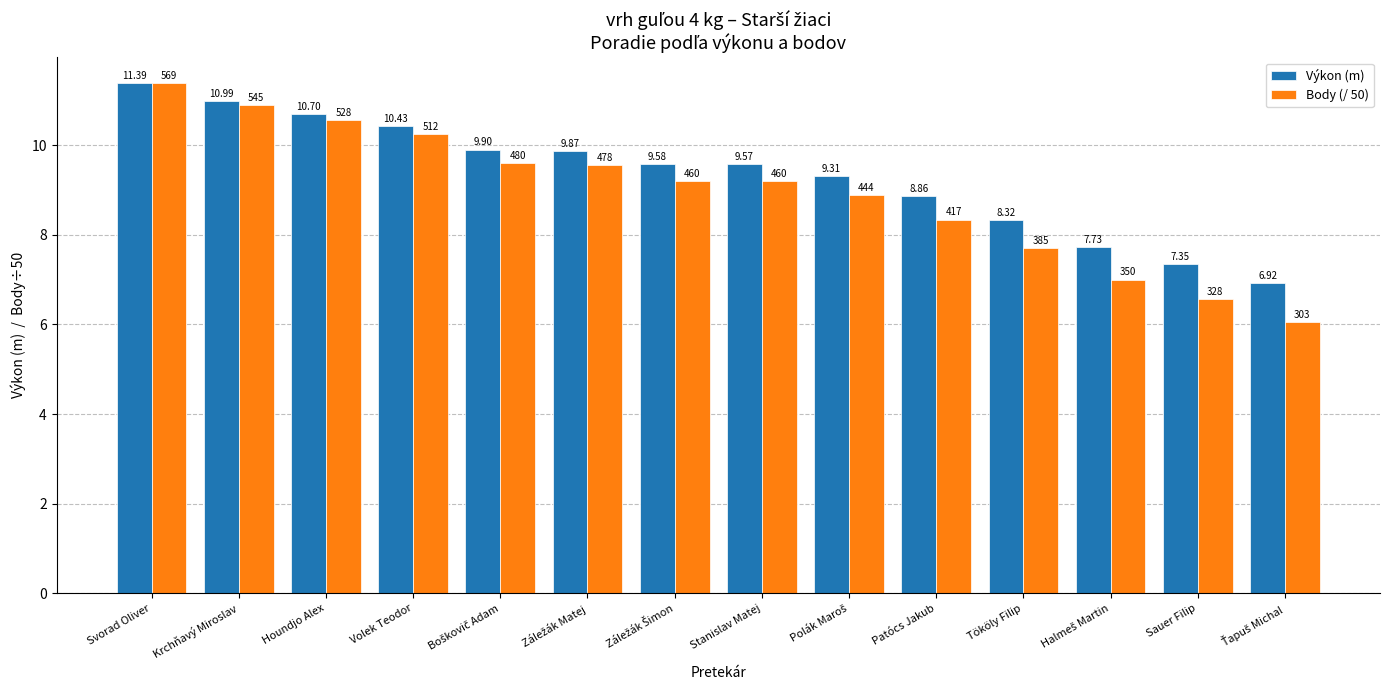

How many series are shown in this chart?

2